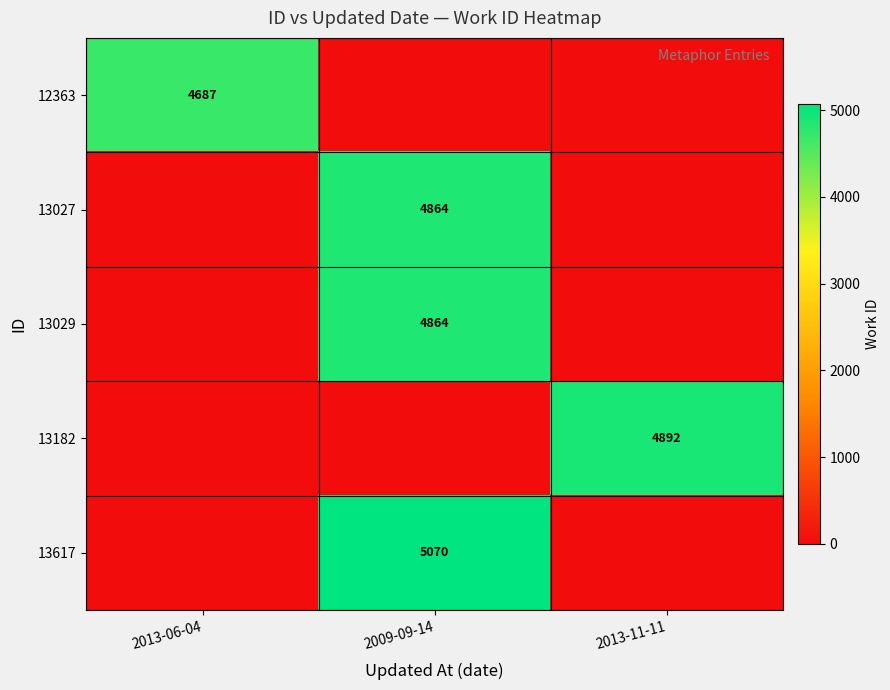

The 13029 series shows 4864 at 2009-09-14. True or false?

True